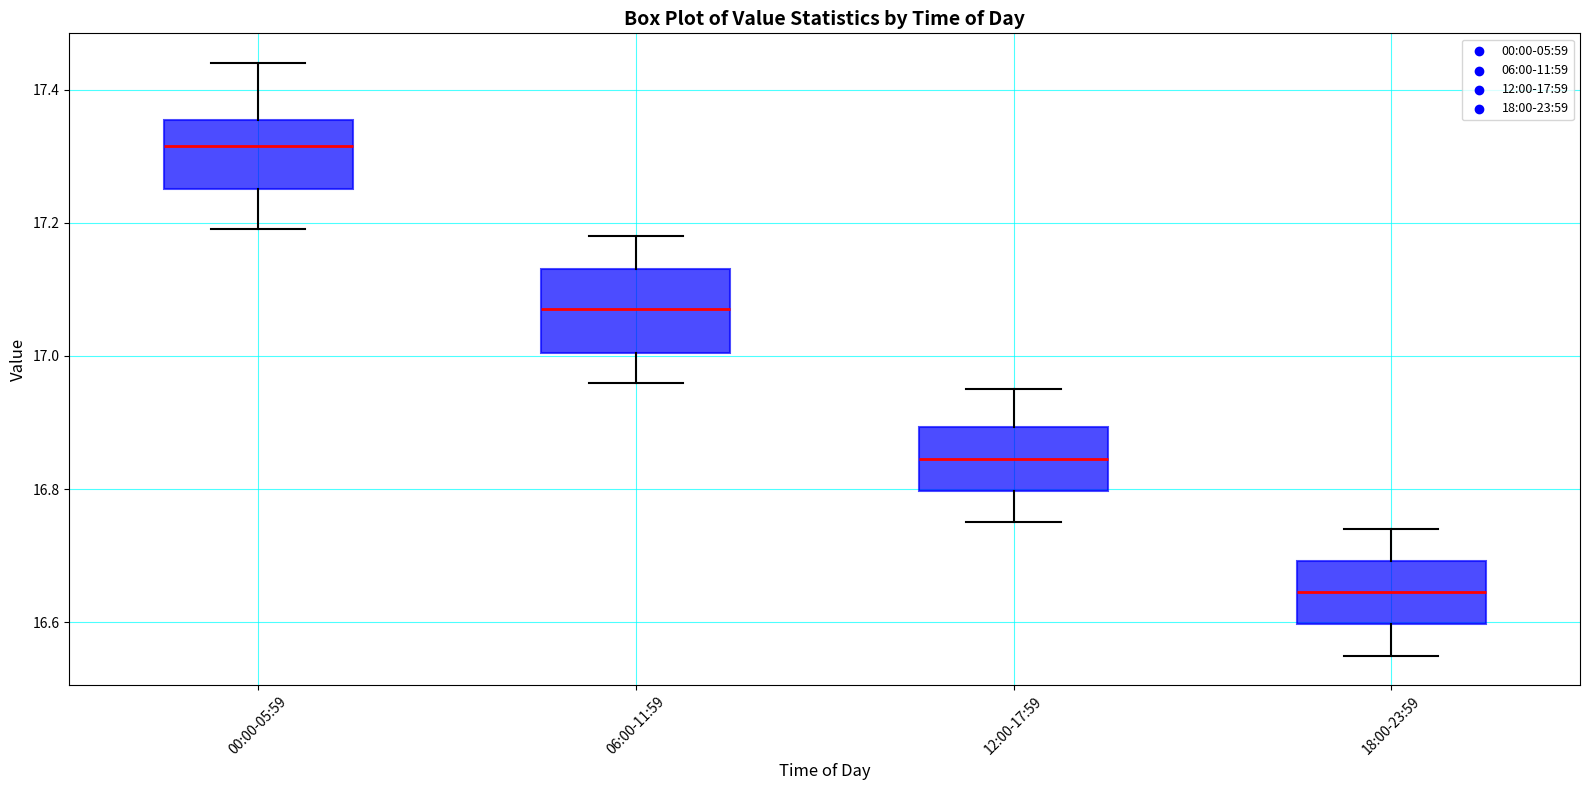

Reading left to right, read every box against the y-axis: the position of its median line, the range the box covers, and the ends of its whiskers. The values are not printed on the chart, so give them approximately, as read against the axis.

00:00-05:59: median 17.32, box 17.26 to 17.36, whiskers 17.20 to 17.44
06:00-11:59: median 17.08, box 17.00 to 17.14, whiskers 16.96 to 17.18
12:00-17:59: median 16.84, box 16.80 to 16.90, whiskers 16.76 to 16.96
18:00-23:59: median 16.64, box 16.60 to 16.70, whiskers 16.56 to 16.74